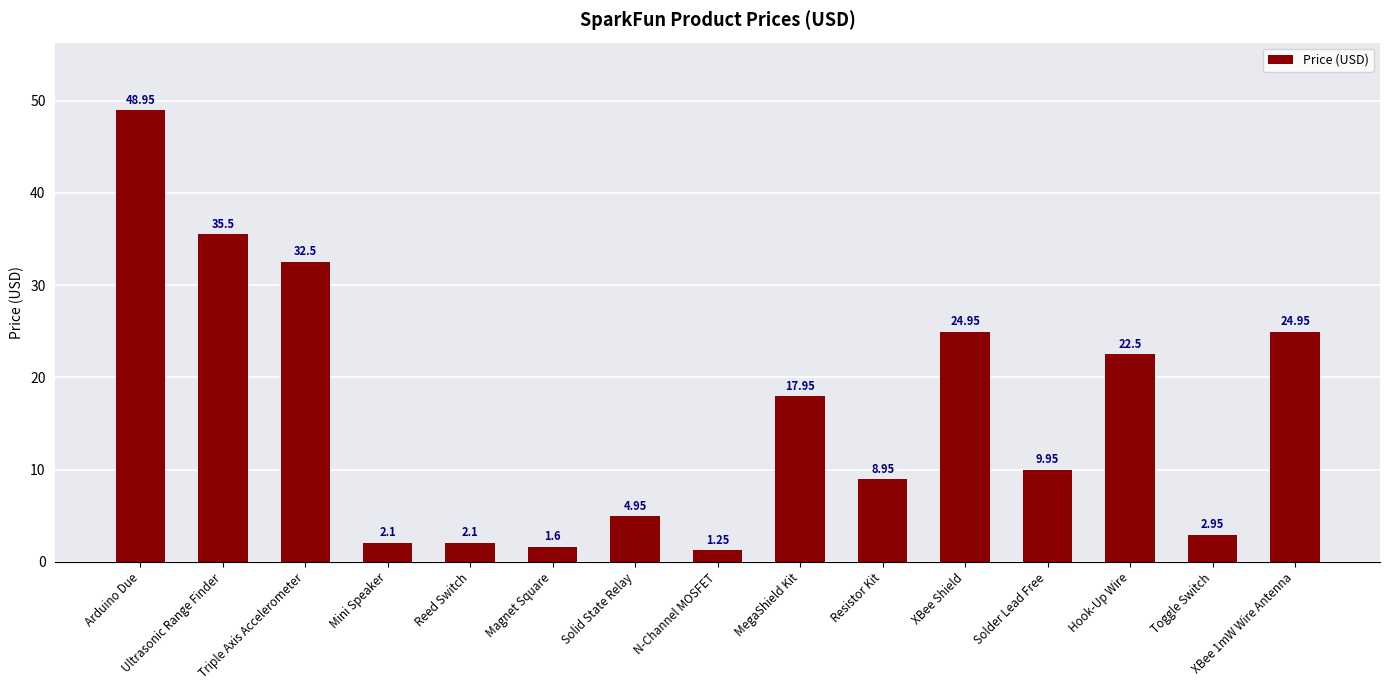

What is the difference between the maximum and minimum values?

47.7